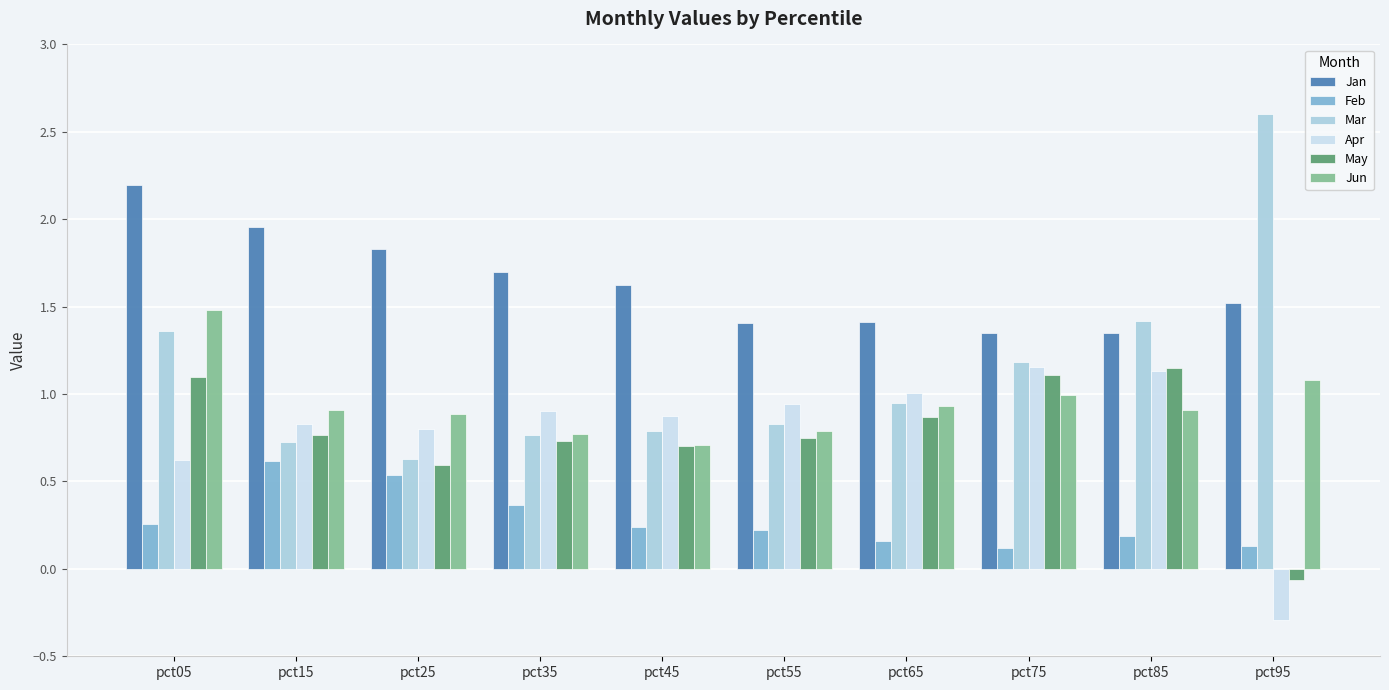

Which series changed the most between pct15 and pct65?

Jan